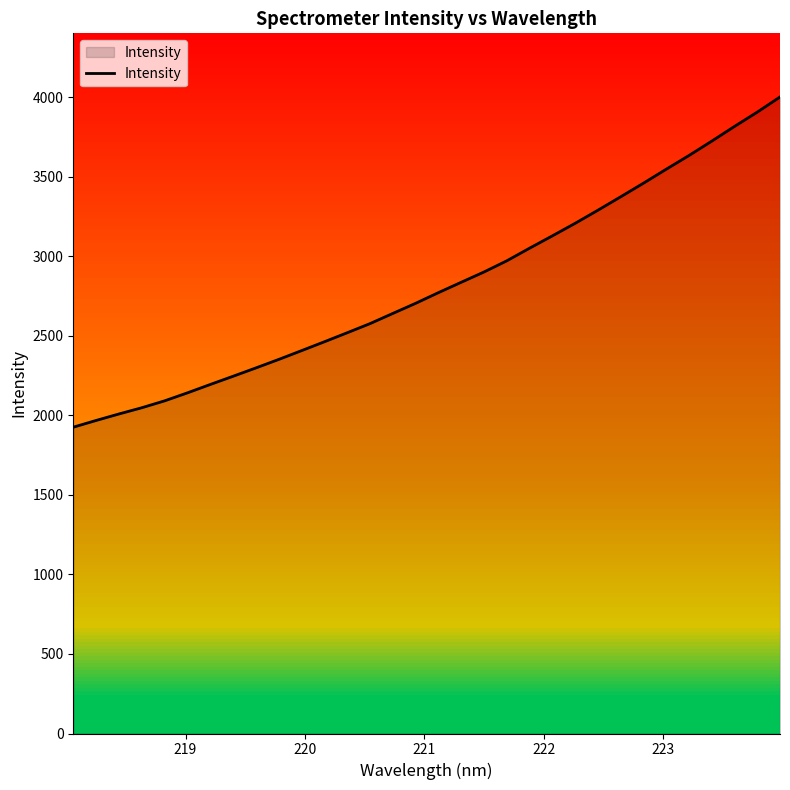

What is the difference between the maximum and minimum values?

2076.5